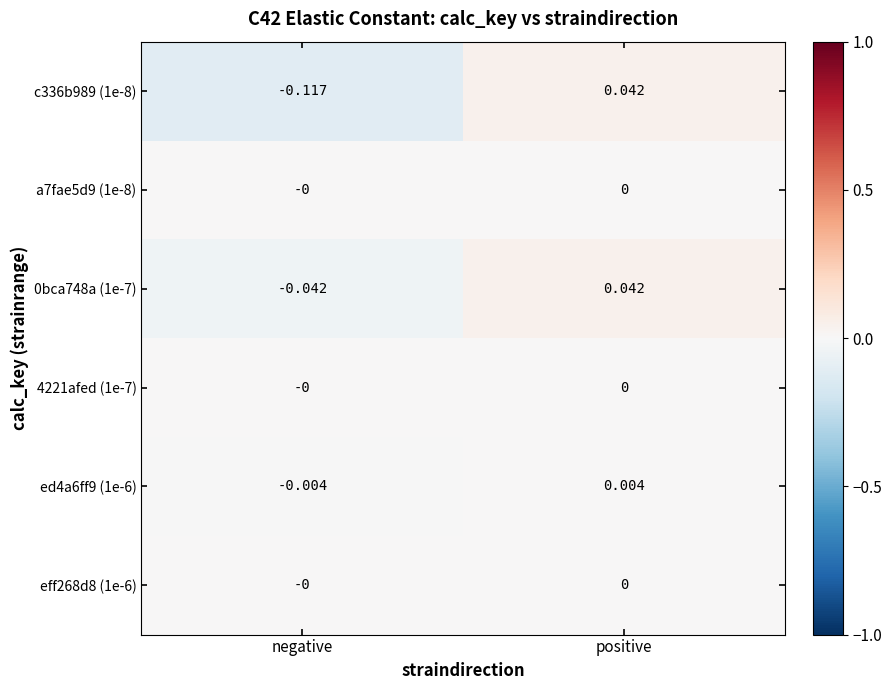

At which category is the sum across all series the highest?

positive